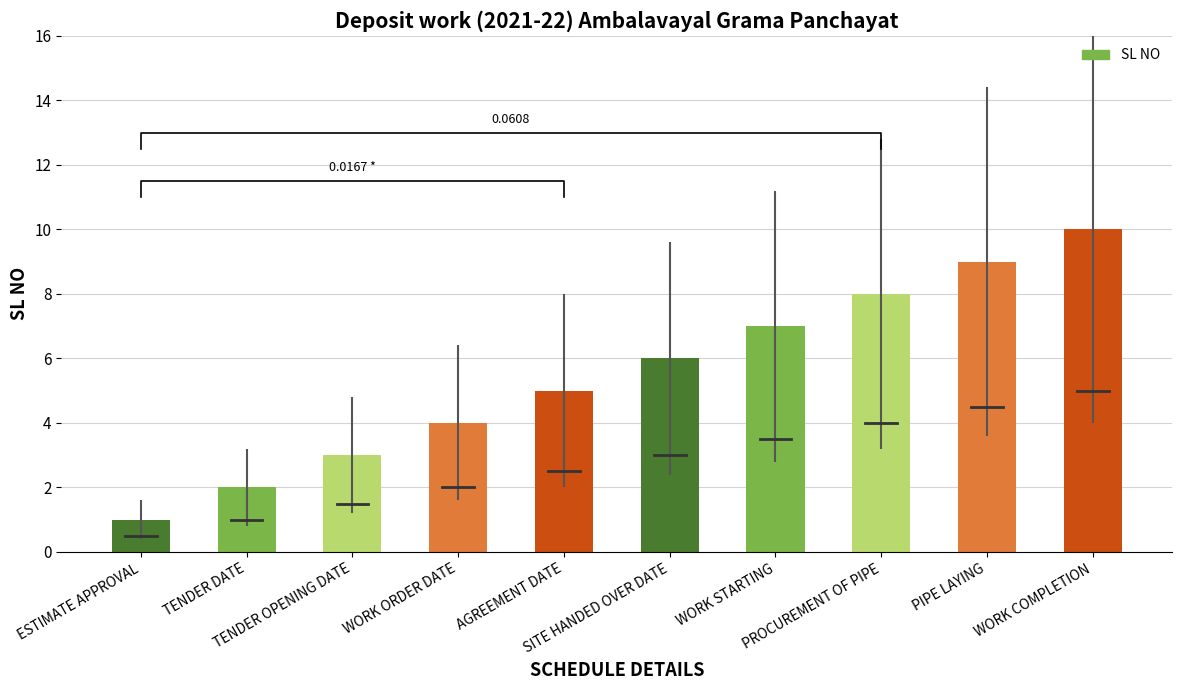

Reading left to right, extract all data points from this chart.

1	2	3	4	5	6	7	8	9	10